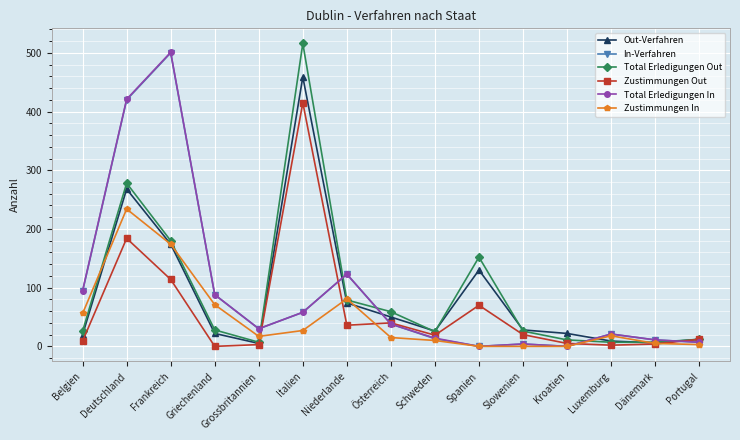

What is the label of the 9th point from the right?

Niederlande